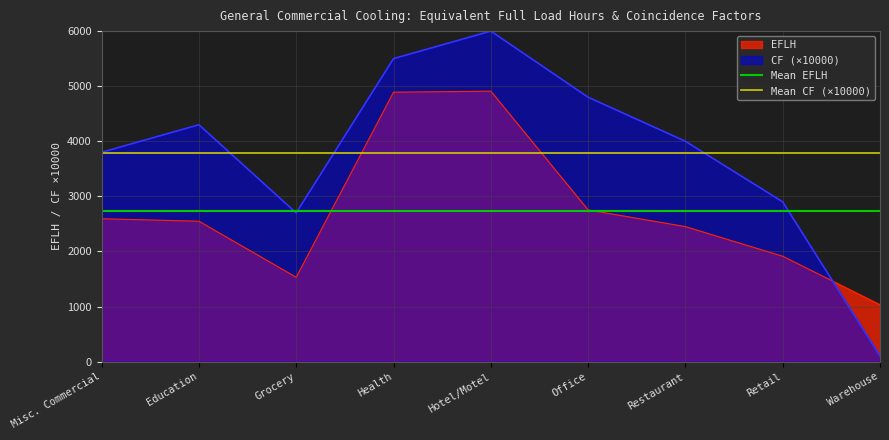

Is the value of Mean EFLH at Education greater than the value of Mean CF (×10000) at Misc. Commercial?

No